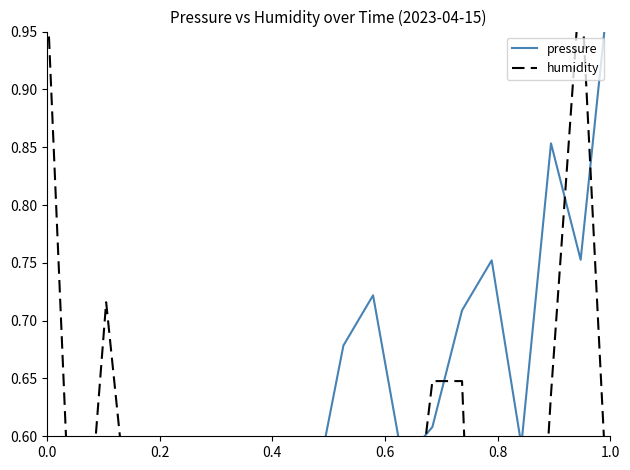

Reading right to left, transcribe all the data shown in this chart.

pressure: 1.0	0.8	0.9	0.6	0.8	0.7	0.6	0.6	0.7	0.7	0.5	0.4	0.3	0.4	0.3	0.3	0.2	0.3	0.2	0.0
humidity: 0.5	1.0	0.6	0.2	0.0	0.6	0.6	0.4	0.3	0.4	0.3	0.1	0.4	0.4	0.2	0.4	0.5	0.7	0.4	1.0